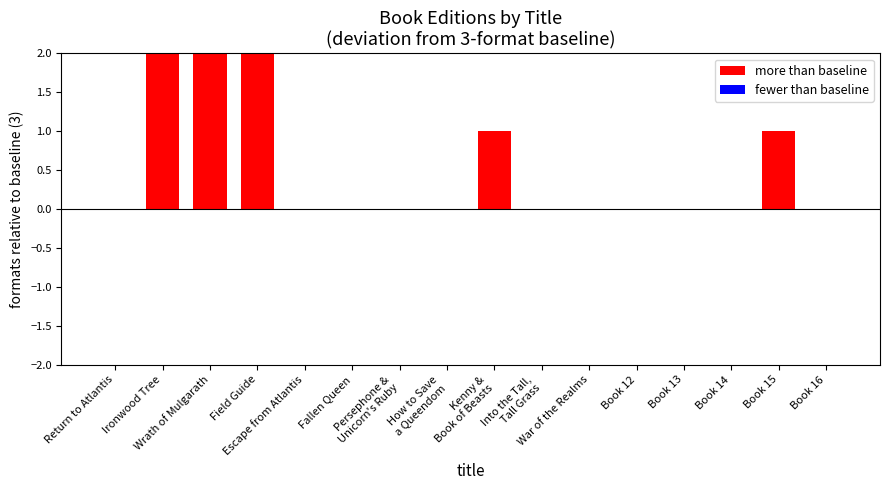

Does the chart contain stacked bars?

No